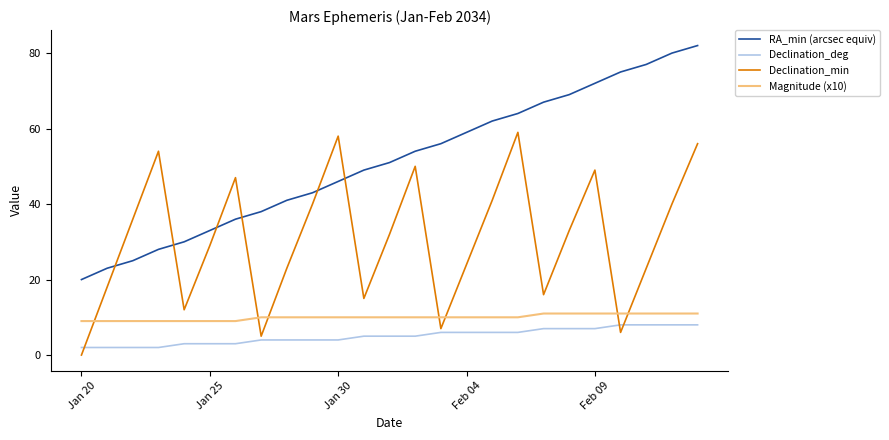

Reading right to left, what are all the values shown in this chart?

RA_min (arcsec equiv): 82	80	77	75	72	69	67	64	62	59	56	54	51	49	46	43	41	38	36	33	30	28	25	23	20
Declination_deg: 8	8	8	8	7	7	7	6	6	6	6	5	5	5	4	4	4	4	3	3	3	2	2	2	2
Declination_min: 56	40	23	6	49	33	16	59	41	24	7	50	32	15	58	40	23	5	47	29	12	54	36	18	0
Magnitude (x10): 11	11	11	11	11	11	11	10	10	10	10	10	10	10	10	10	10	10	9	9	9	9	9	9	9